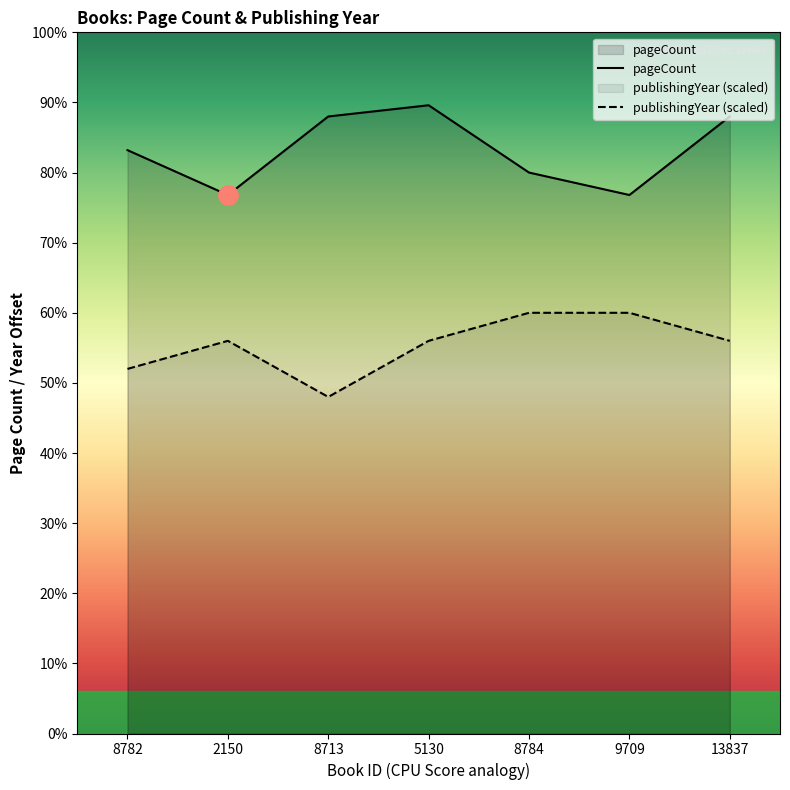

What is the total value across all series at 8713?

680